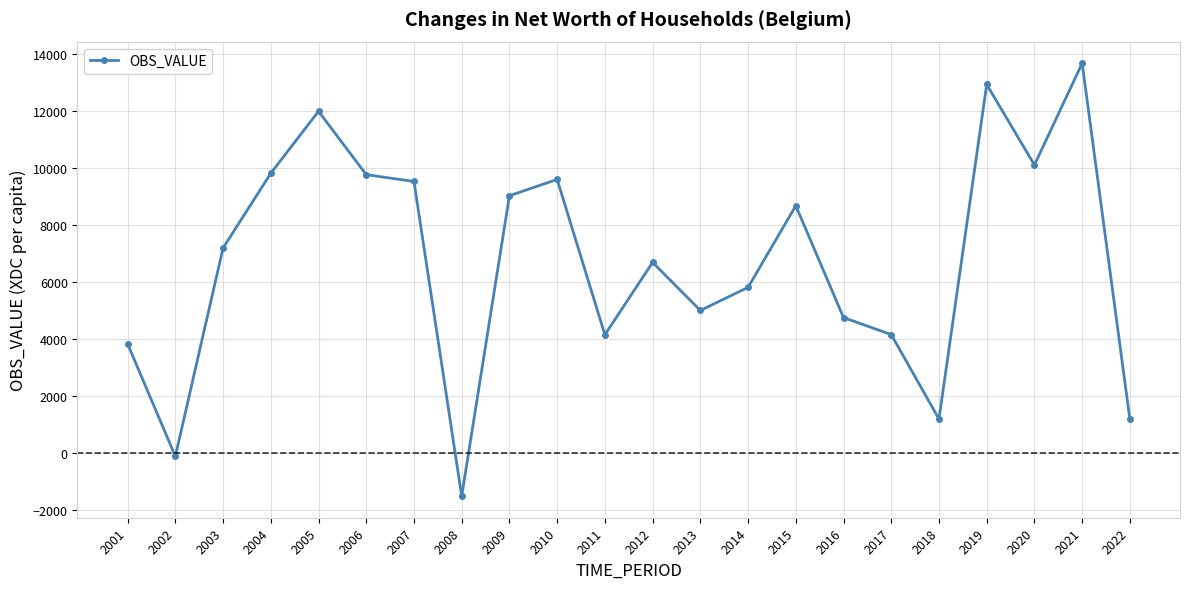

Which category has the highest value across all series?

2021